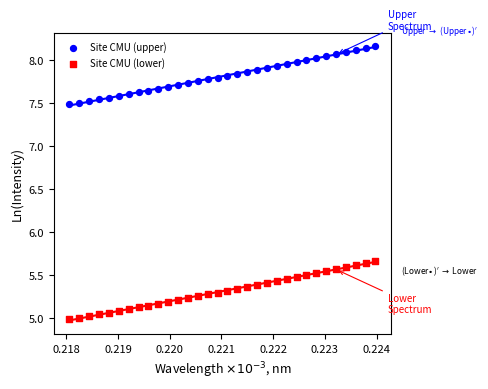

Across all data points, what is the range of Y values (max minus min)?

3.2